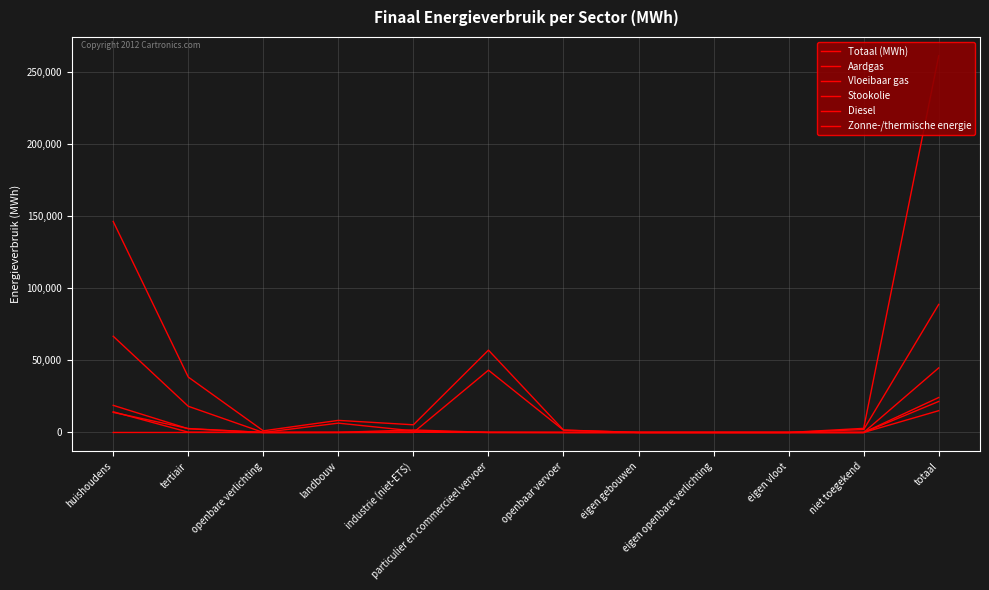

Is the value of Vloeibaar gas at eigen vloot greater than the value of Stookolie at eigen vloot?

No